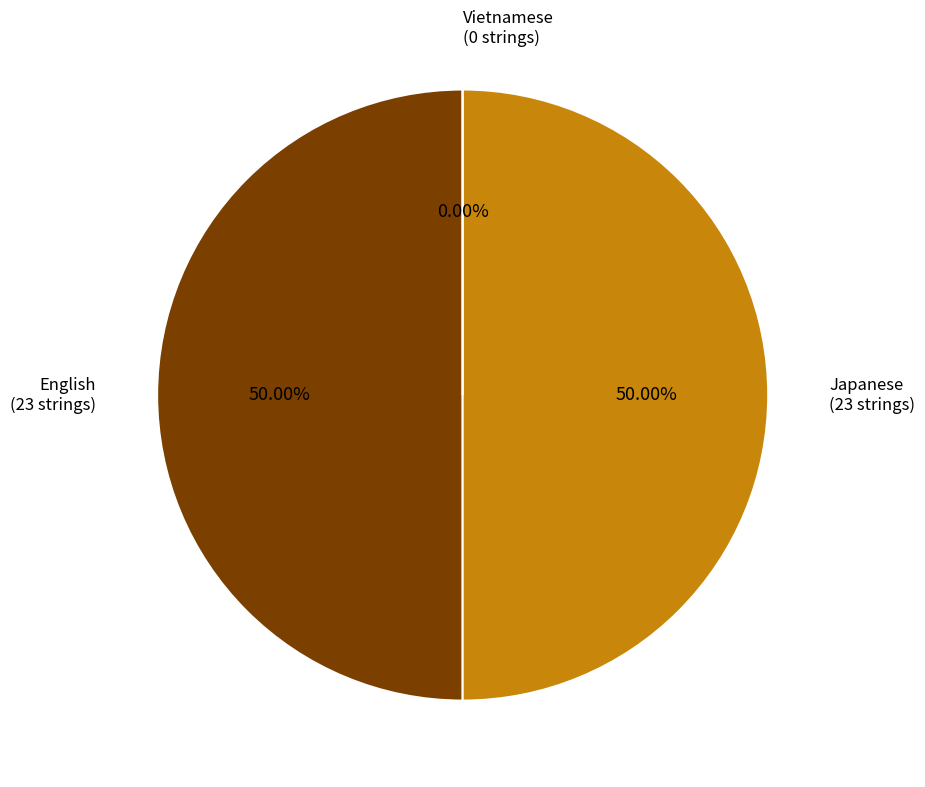

Combined, what portion of the pie is Vietnamese and Japanese?

50.0%